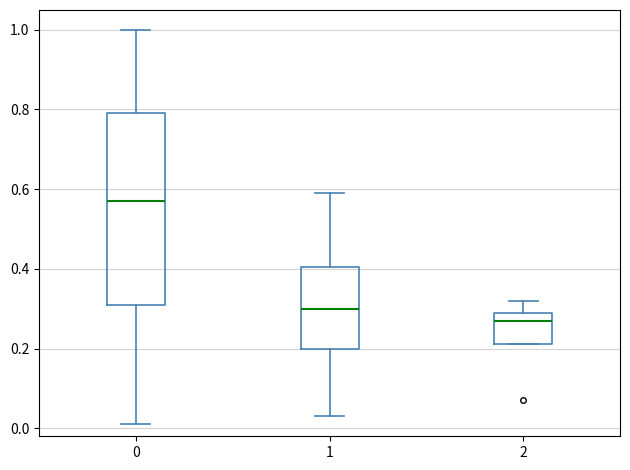

Where is the upper edge of the box at x = 1 on the y-axis? The values are not printed on the chart, so give them approximately, as read against the axis.

0.40